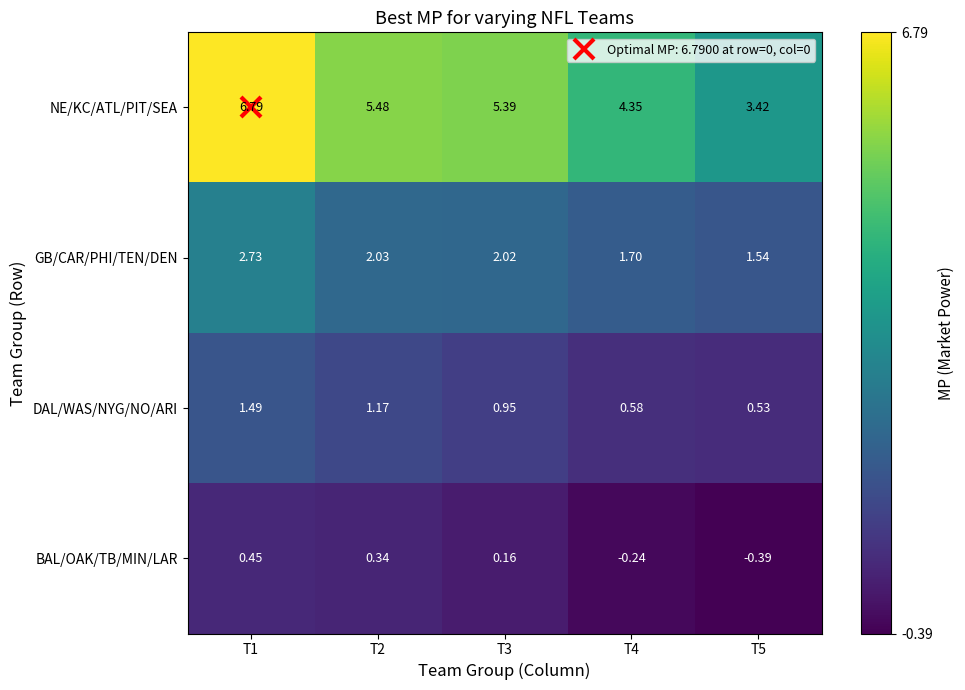

Which label corresponds to the smallest value in the chart?

T5